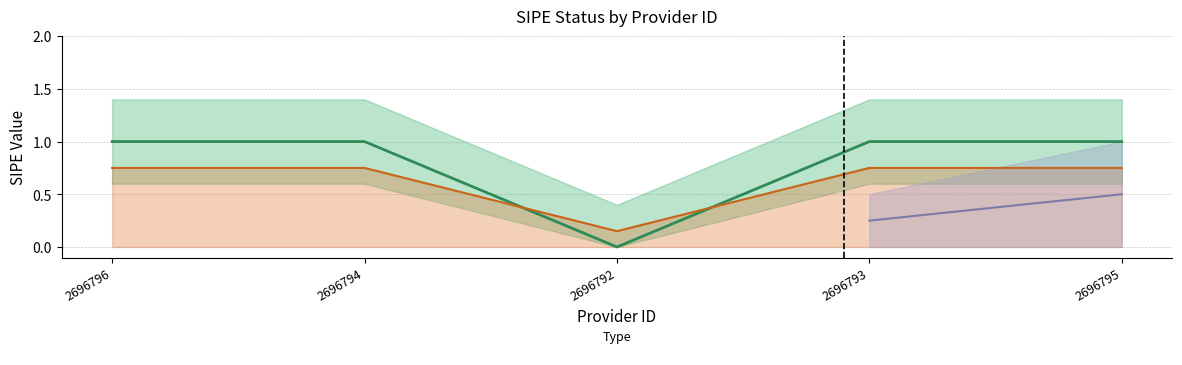

Rank the categories by value from lowest to highest.

2696792, 2696796, 2696794, 2696793, 2696795